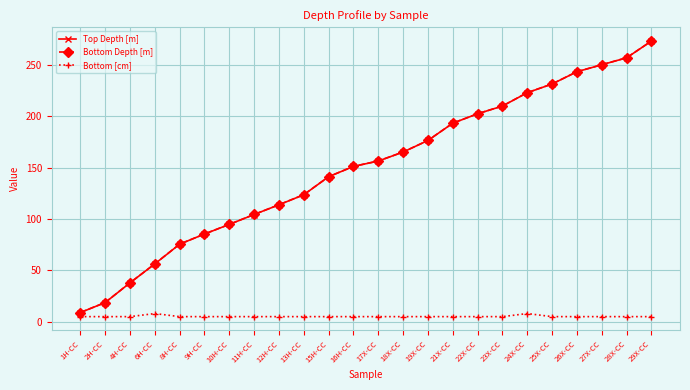

True or false: Top Depth [m] and Bottom Depth [m] cross at least once.

False